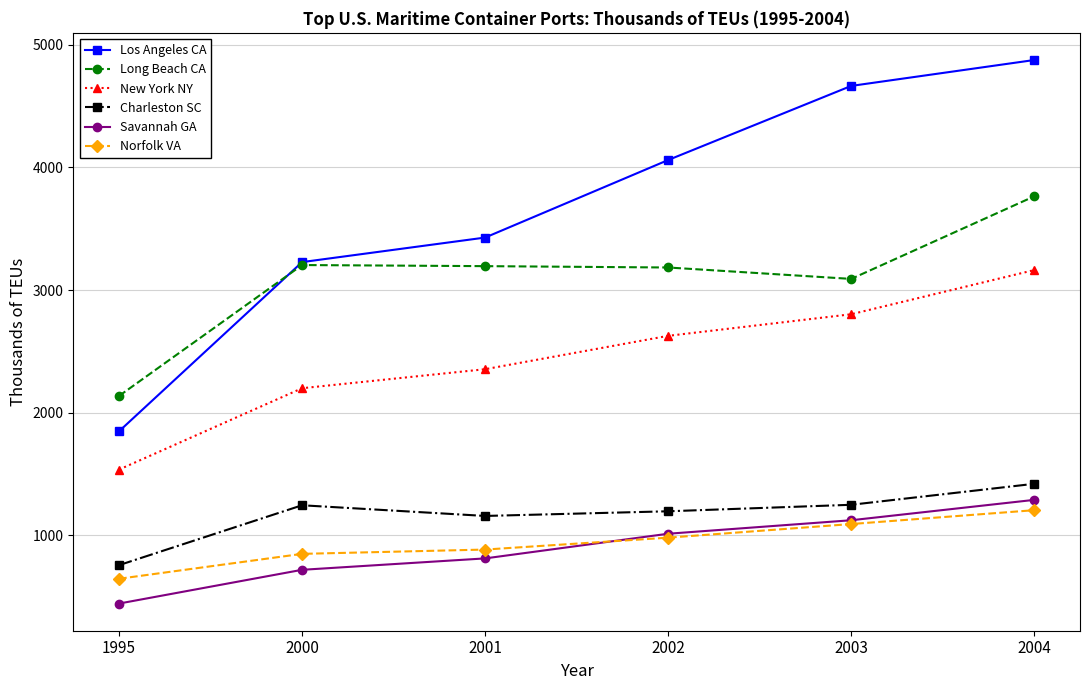

What is the sum of all Savannah GA values?

5406